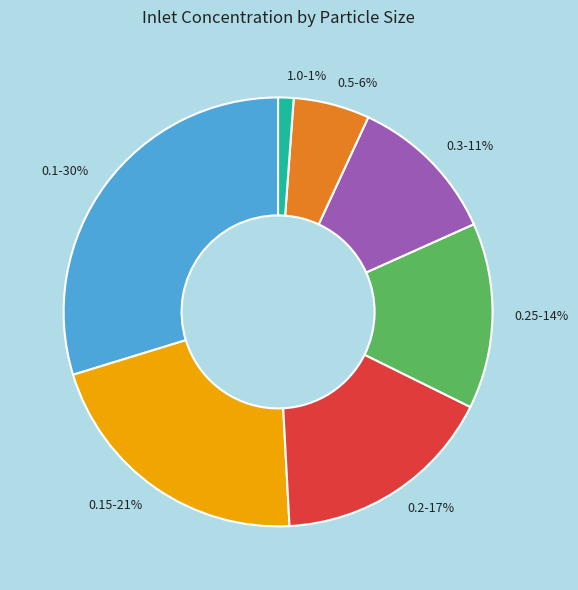

Is it true that 0.15-21% is 21% of the pie?

True